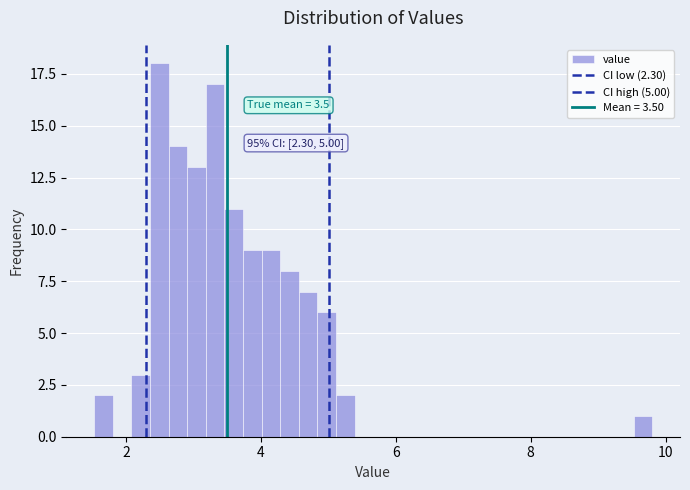

Around what value on the x-axis is the tallest bar? Give the approximate position of its centre, as read against the axis.

2.4